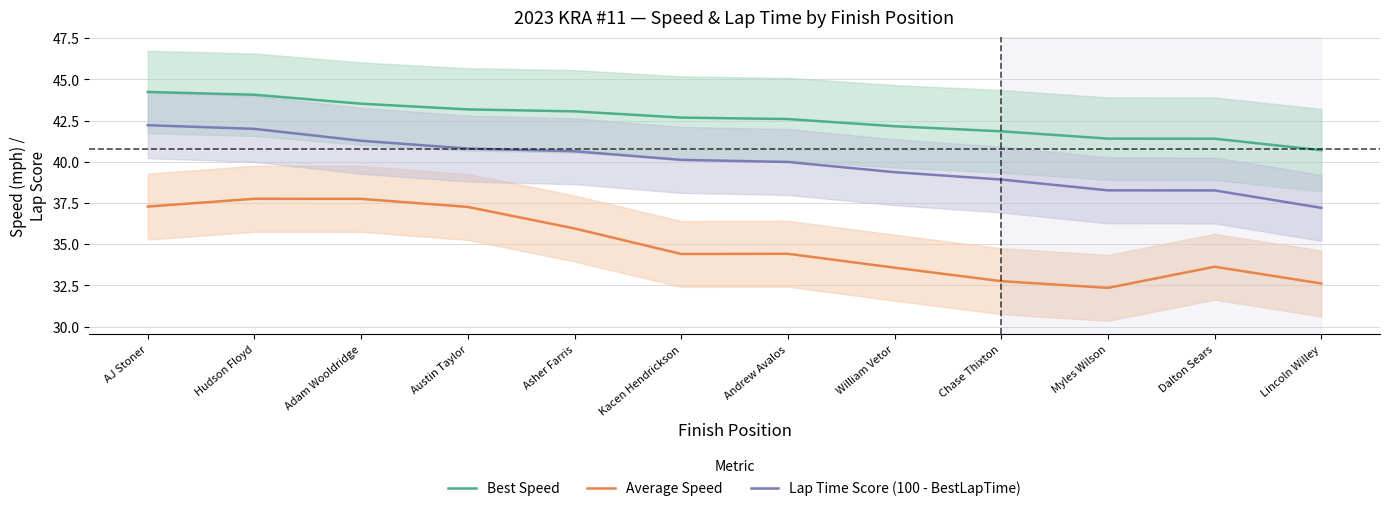

What is the difference between the second highest and second lowest values in the Lap Time Score (100 - BestLapTime) series?

3.7